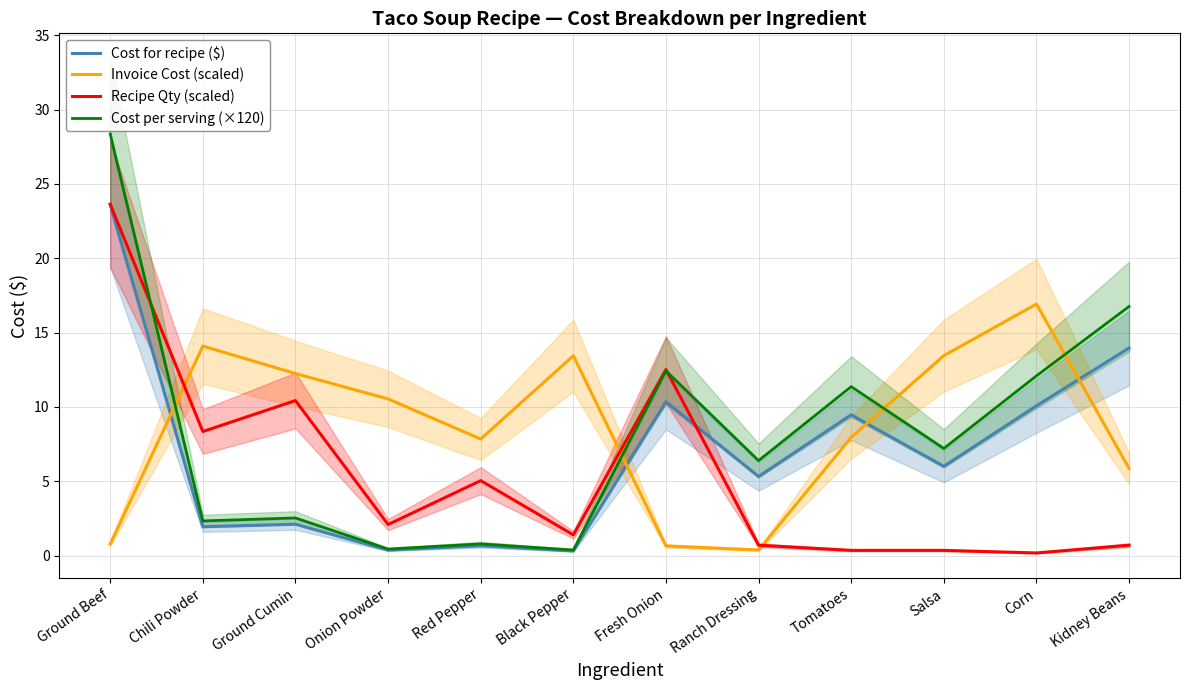

True or false: Cost per serving (×120) has a value of 6.4 at Ranch Dressing.

True